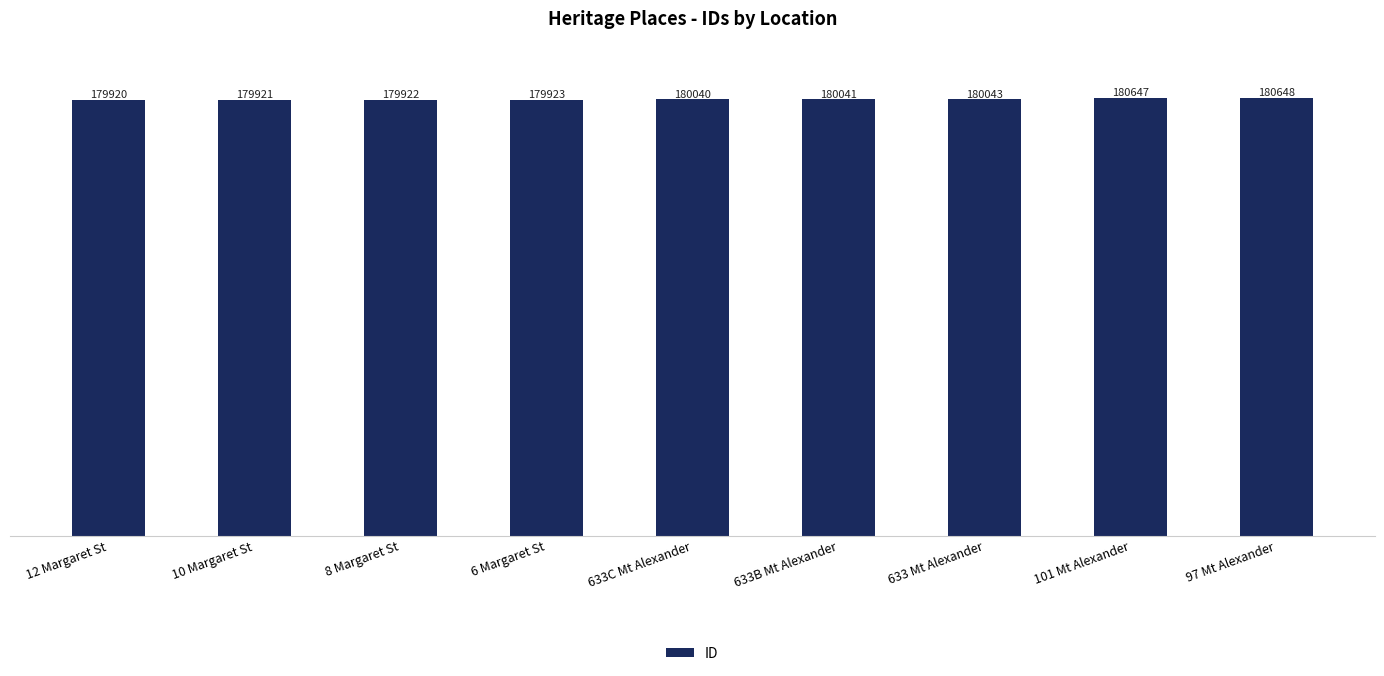

The value at 633 Mt Alexander is 180043. True or false?

True